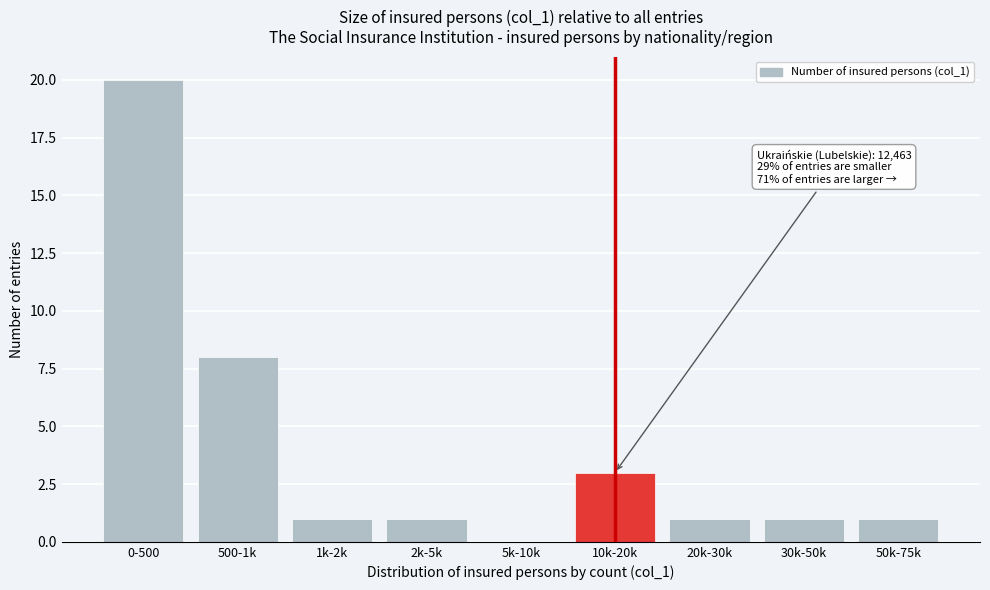

Reading left to right, what are all the values shown in this chart?

0-500=20	500-1k=8	1k-2k=1	2k-5k=1	5k-10k=0	10k-20k=3	20k-30k=1	30k-50k=1	50k-75k=1